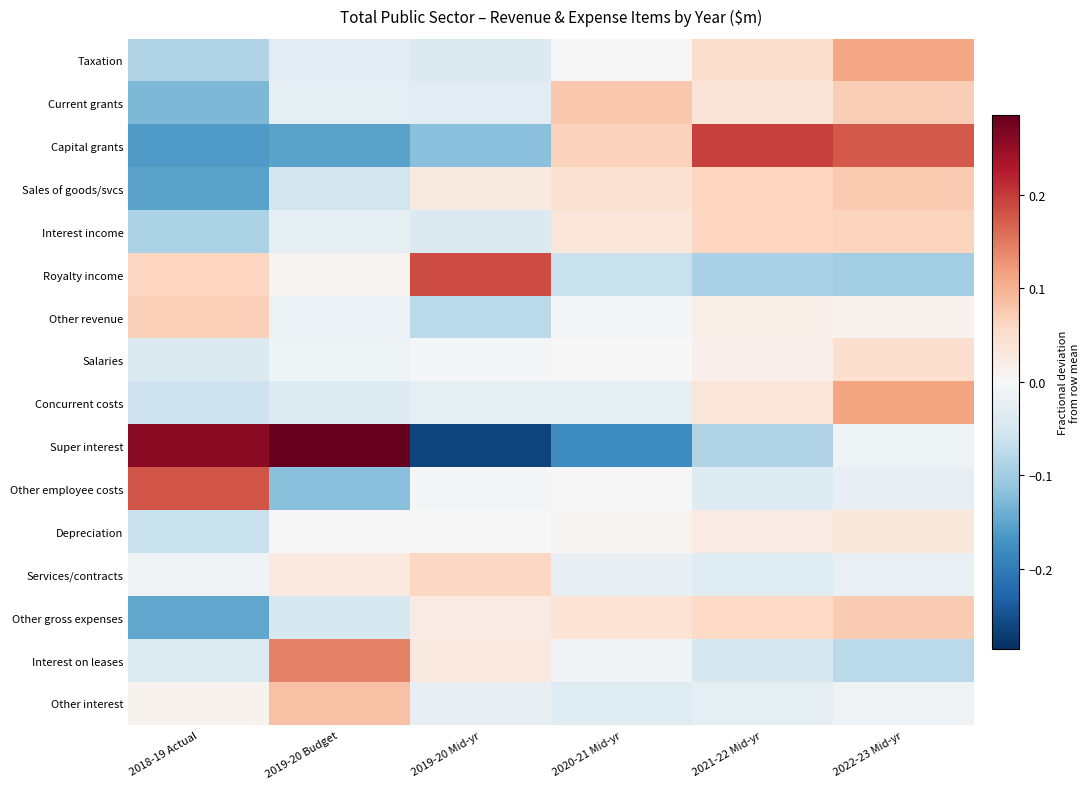

Rank the series at 2021-22 Mid-yr from lowest to highest value.

Royalty income, Super interest, Interest on leases, Other employee costs, Services/contracts, Other interest, Salaries, Other revenue, Depreciation, Concurrent costs, Current grants, Taxation, Other gross expenses, Interest income, Sales of goods/svcs, Capital grants